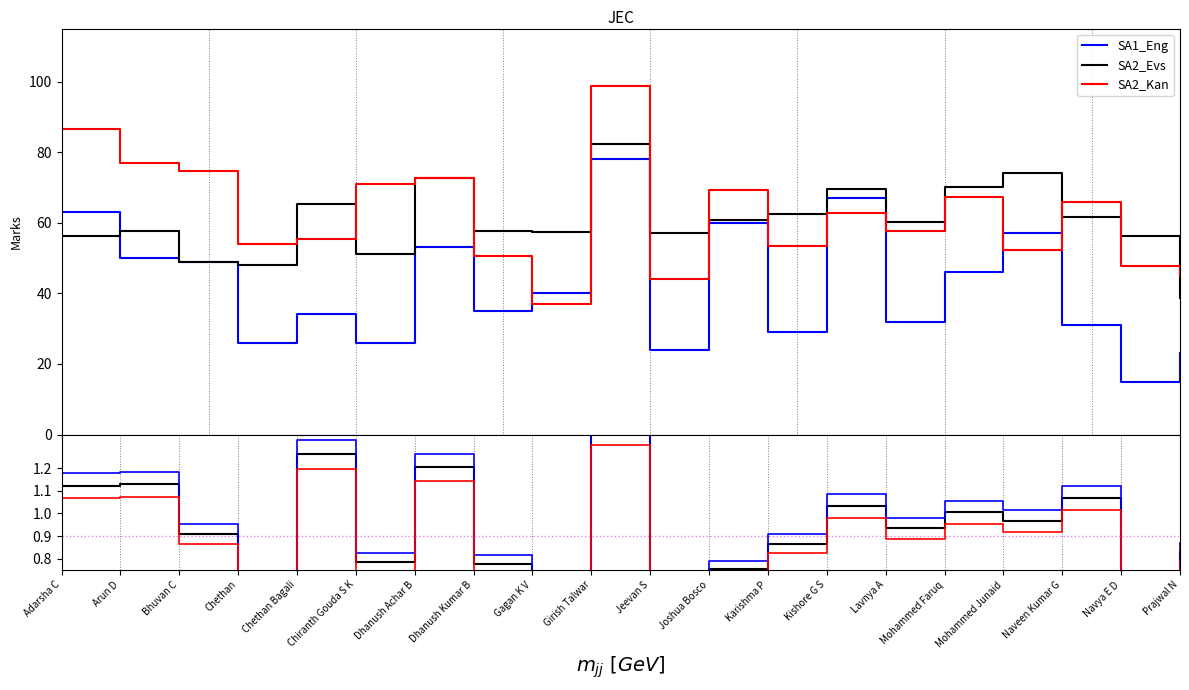

Is this an area chart (filled region under the line)?

No